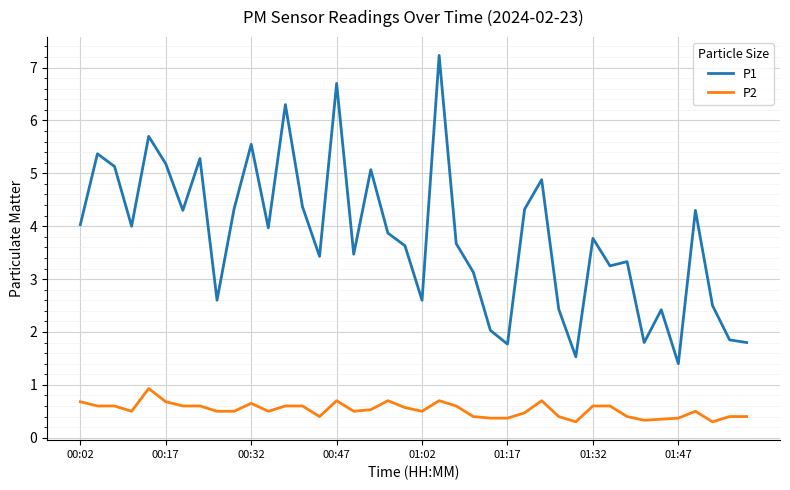

Which series has the largest range (max minus min)?

P1